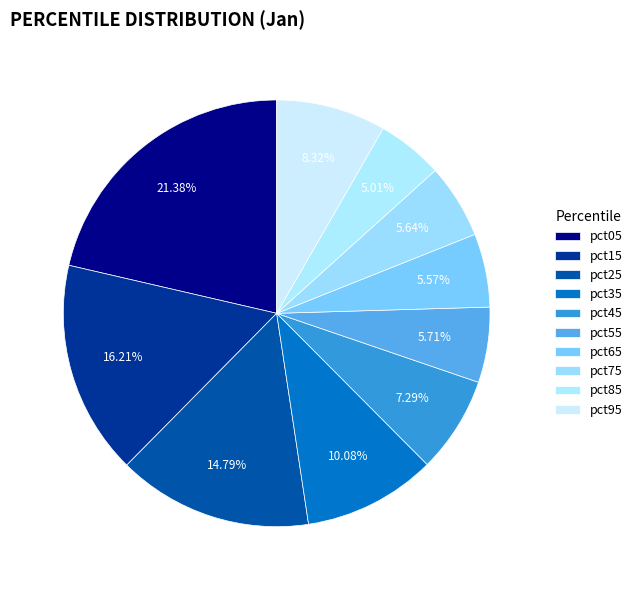

Count the number of slices in the pie.

10